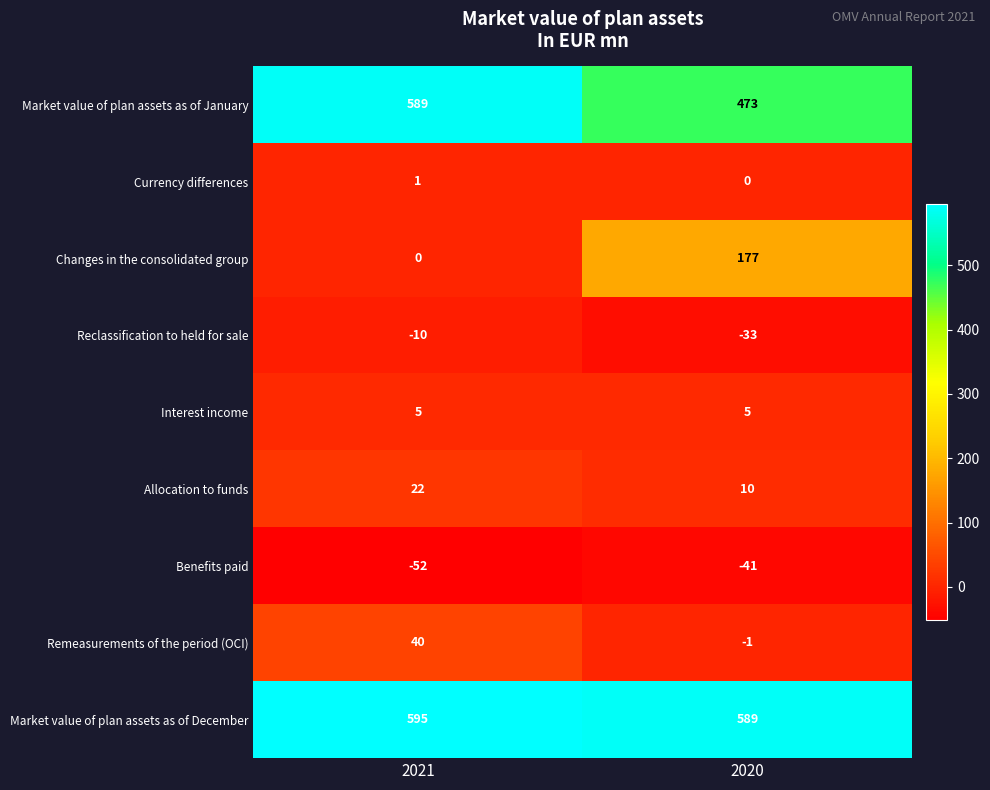

At which category does the chart reach its peak across all series?

2021